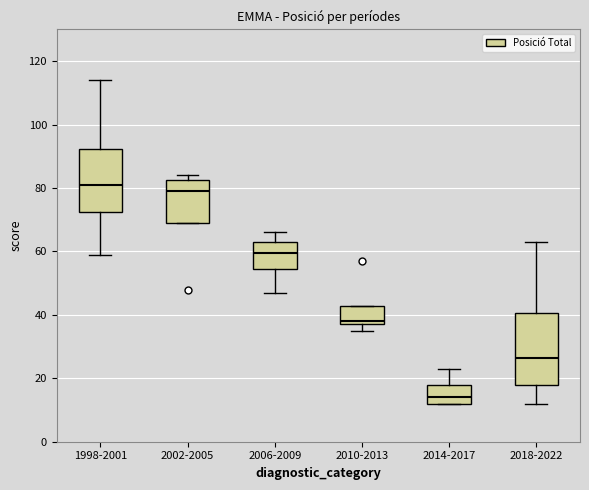

Where does the upper whisker of the box for 2006-2009 end on the y-axis? The values are not printed on the chart, so give them approximately, as read against the axis.

66